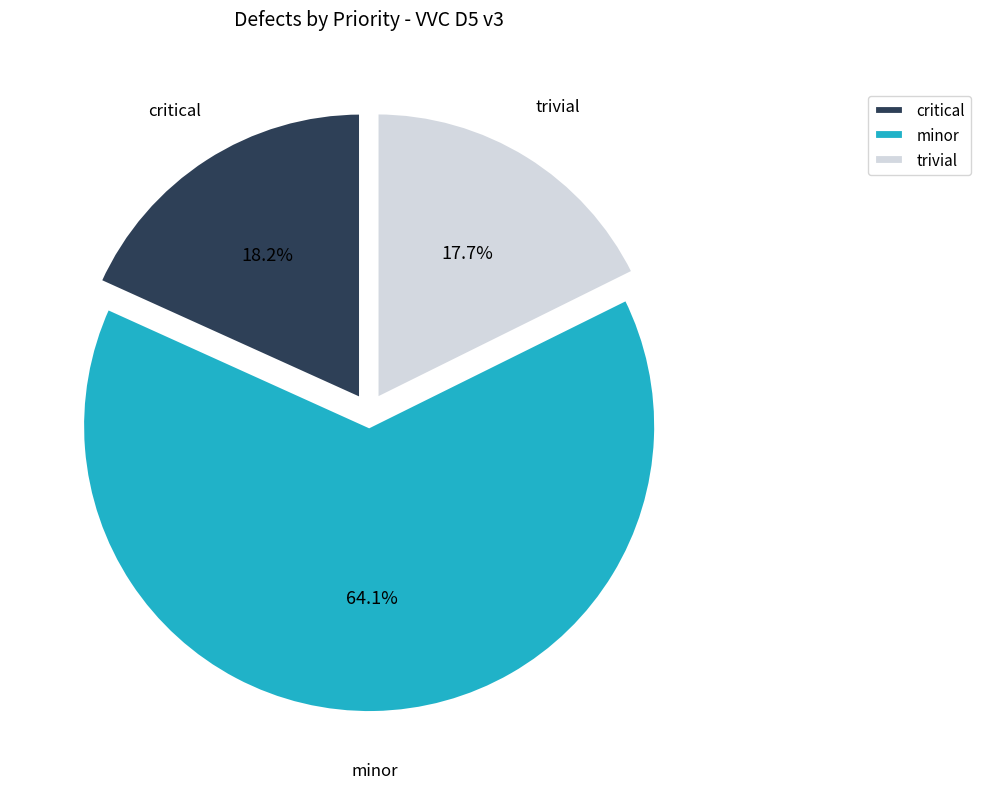

Does minor account for over 50% of the chart?

Yes